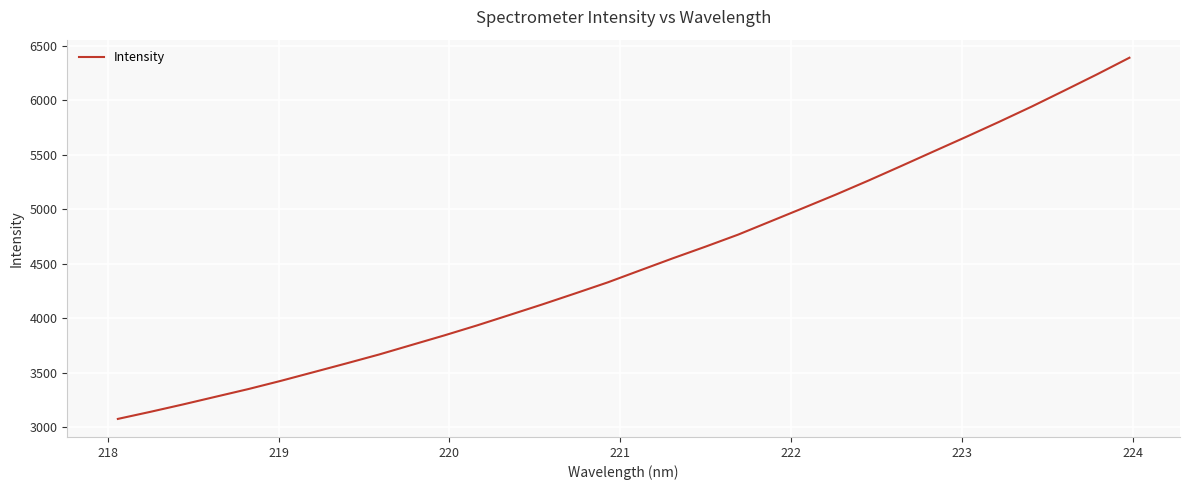

What is the greatest value displayed?

6391.8